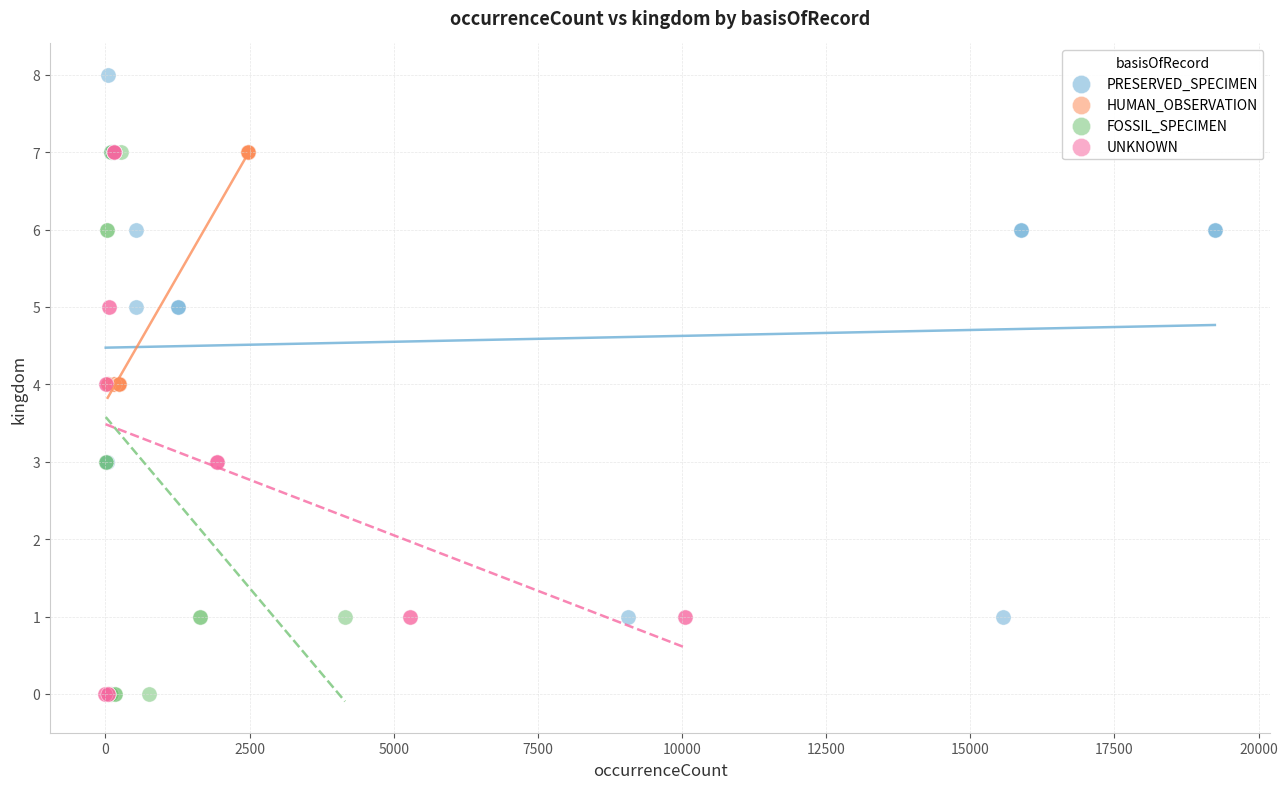

What are all the series names shown in the legend?

PRESERVED_SPECIMEN, HUMAN_OBSERVATION, FOSSIL_SPECIMEN, UNKNOWN